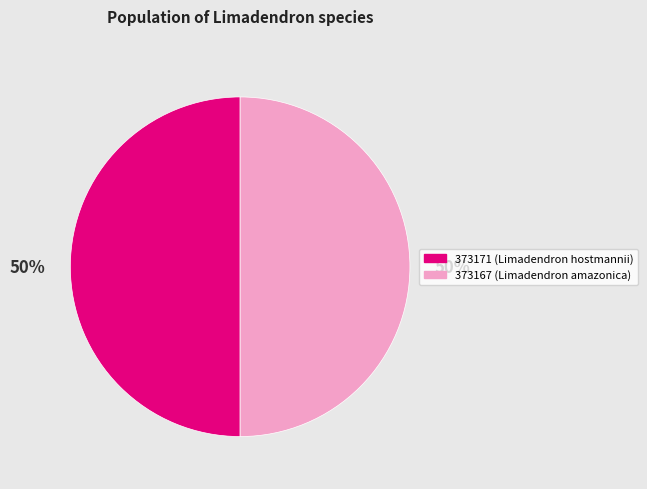

Count the number of slices in the pie.

2